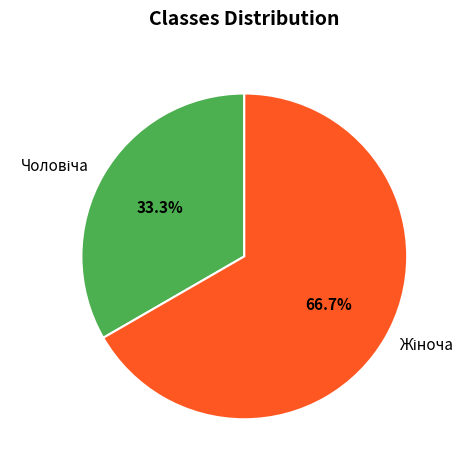

Is there a majority slice in this chart?

Yes